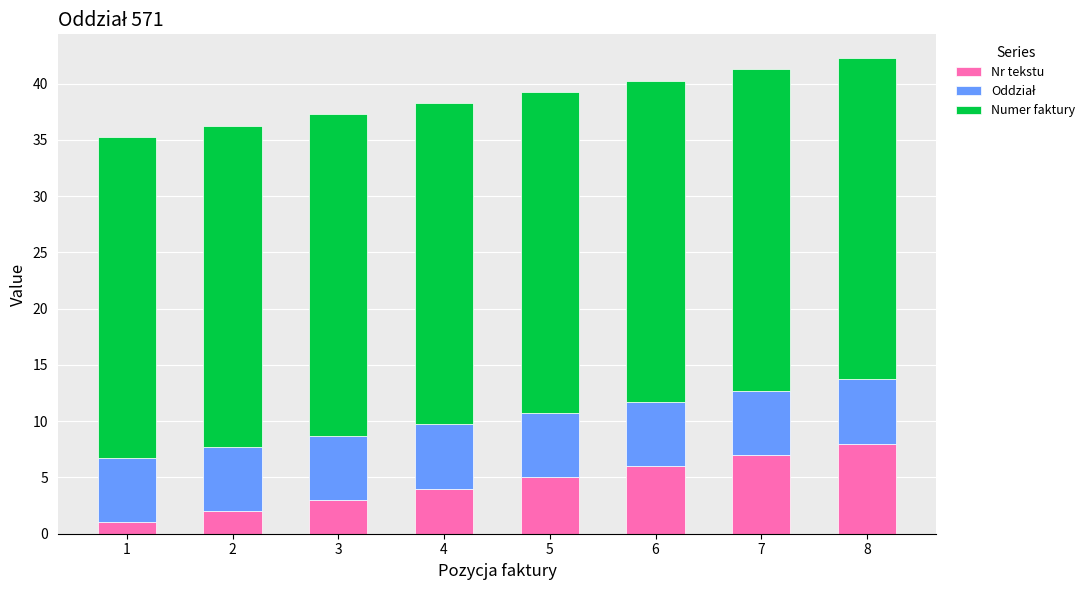

How many categories are shown in the chart?

8